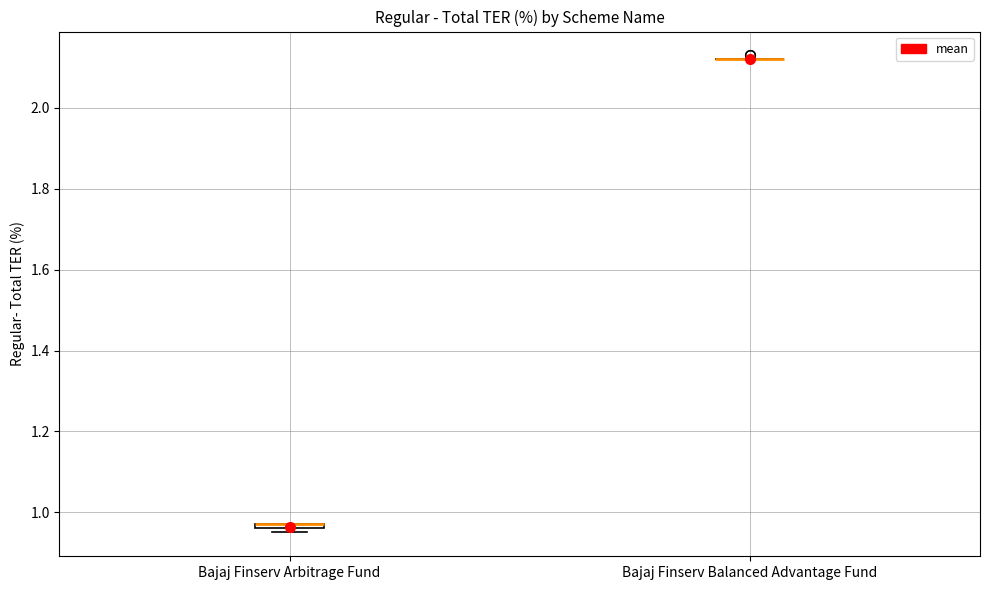

Where is the lower edge of the box for Bajaj Finserv Arbitrage Fund on the y-axis? The values are not printed on the chart, so give them approximately, as read against the axis.

0.96